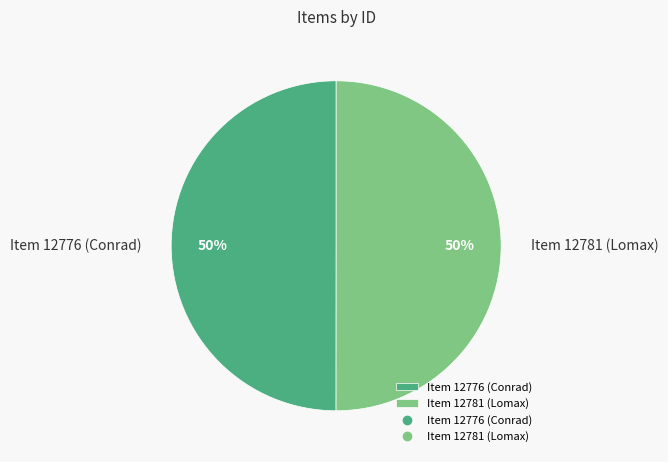

Approximately how many times larger is the value at Item 12776 (Conrad) compared to Item 12781 (Lomax)?

1.0